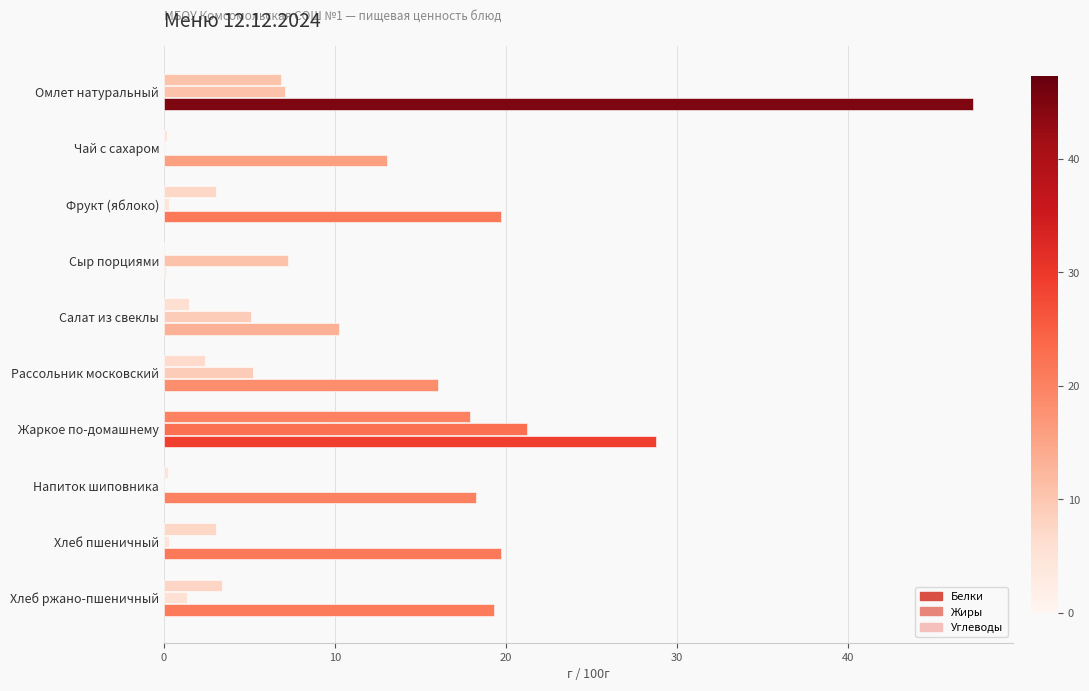

Rank the series by their maximum value, from lowest to highest.

Белки, Жиры, Углеводы